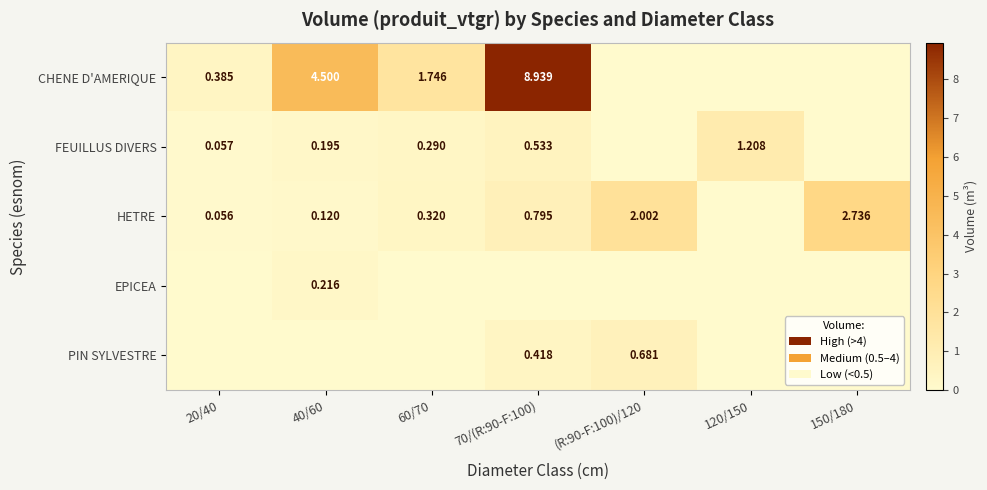

The value of EPICEA at 20/40 is -0.1. True or false?

False